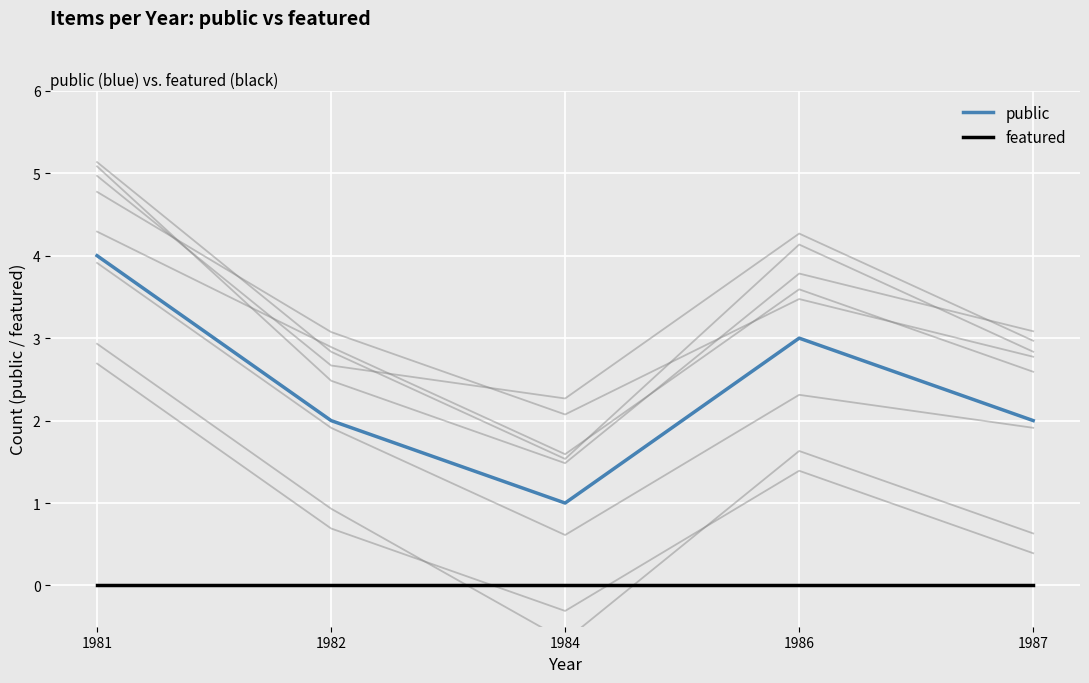

Which series changed the most between 1986 and 1987?

public